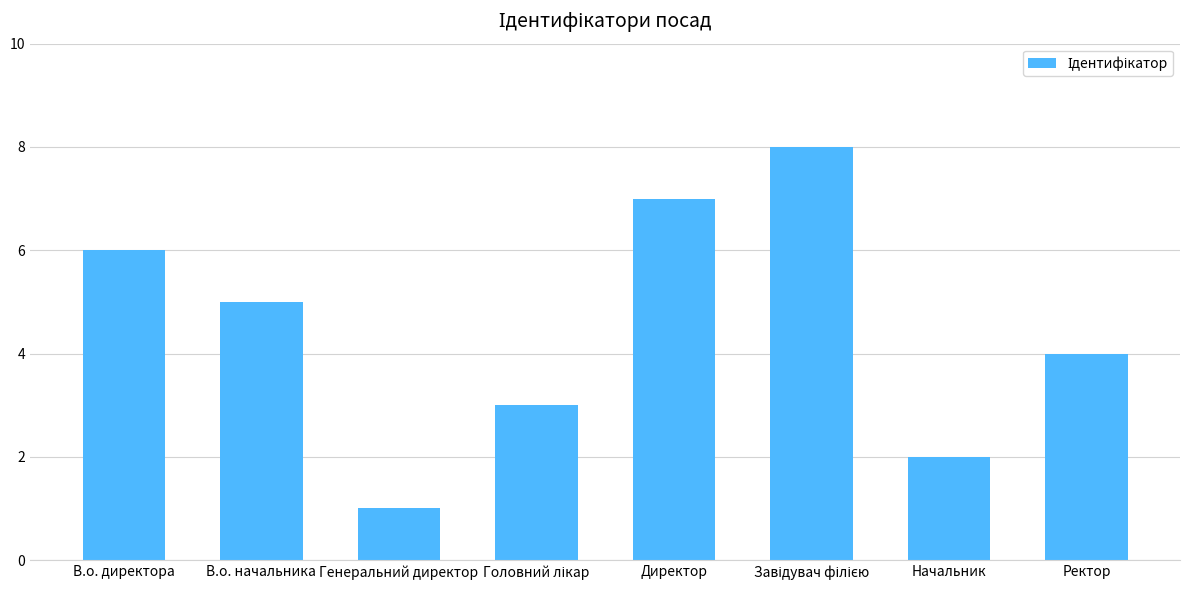

Count the values in the range 3 to 7.

5